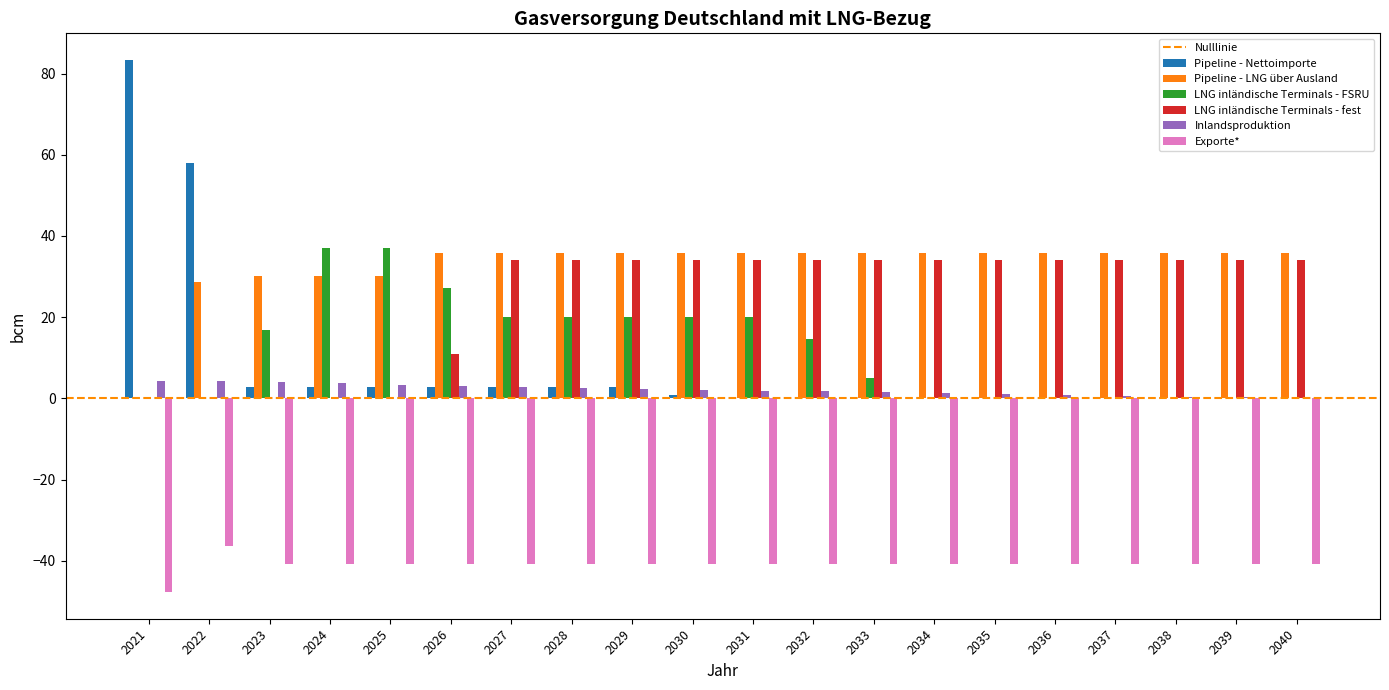

What is the sum of all Inlandsproduktion values?

41.5